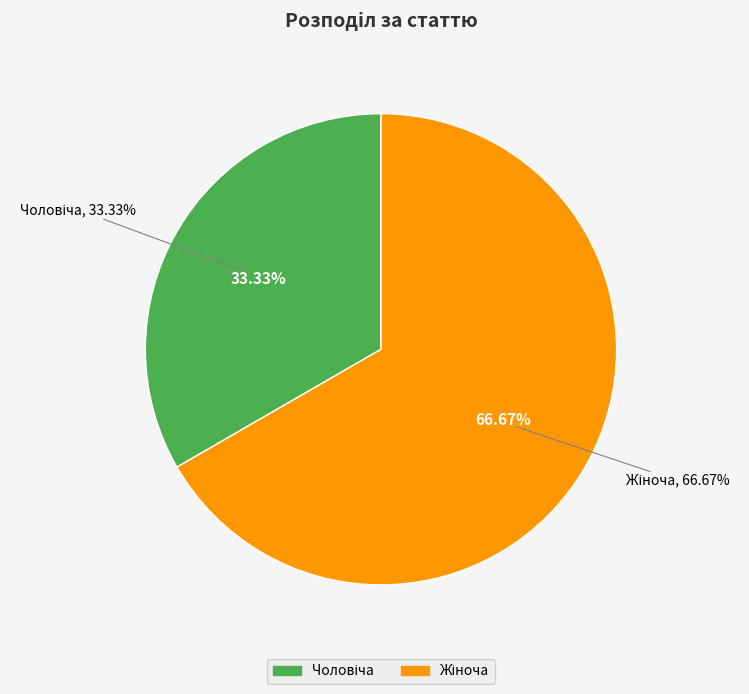

Count the number of slices in the pie.

2